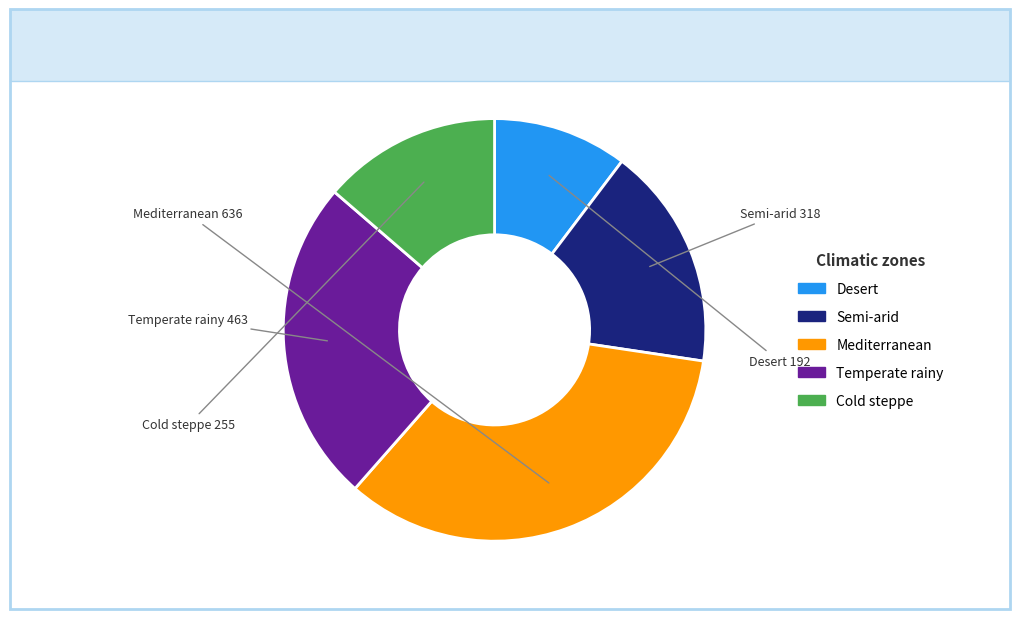

Is Desert the majority of the pie?

No